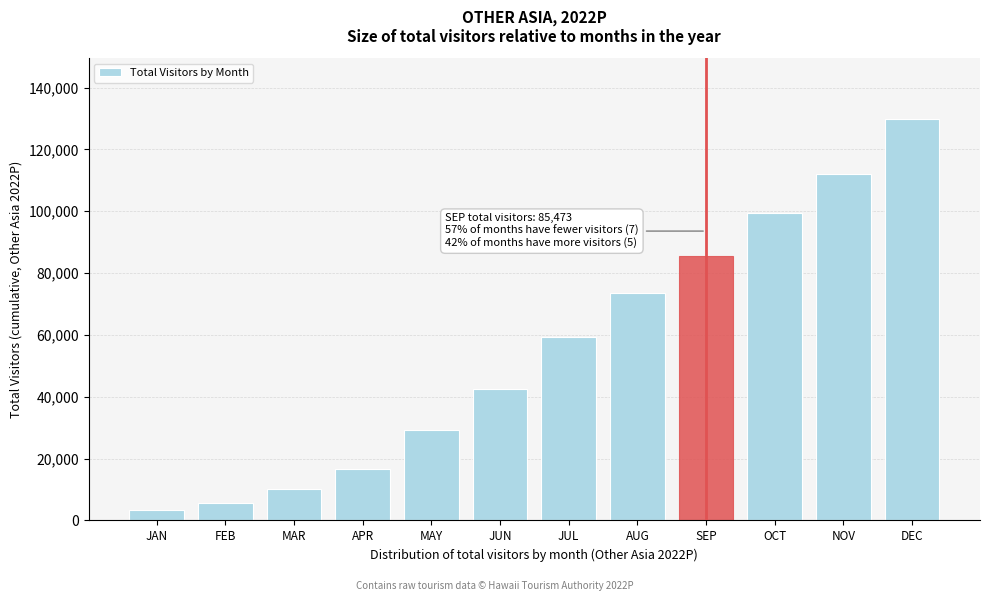

Reading right to left, what are all the values shown in this chart?

DEC=129978.4	NOV=112002.2	OCT=99403.9	SEP=85473.1	AUG=73717.1	JUL=59274.6	JUN=42474.1	MAY=29148.5	APR=16560.2	MAR=10115.3	FEB=5626.7	JAN=3340.1